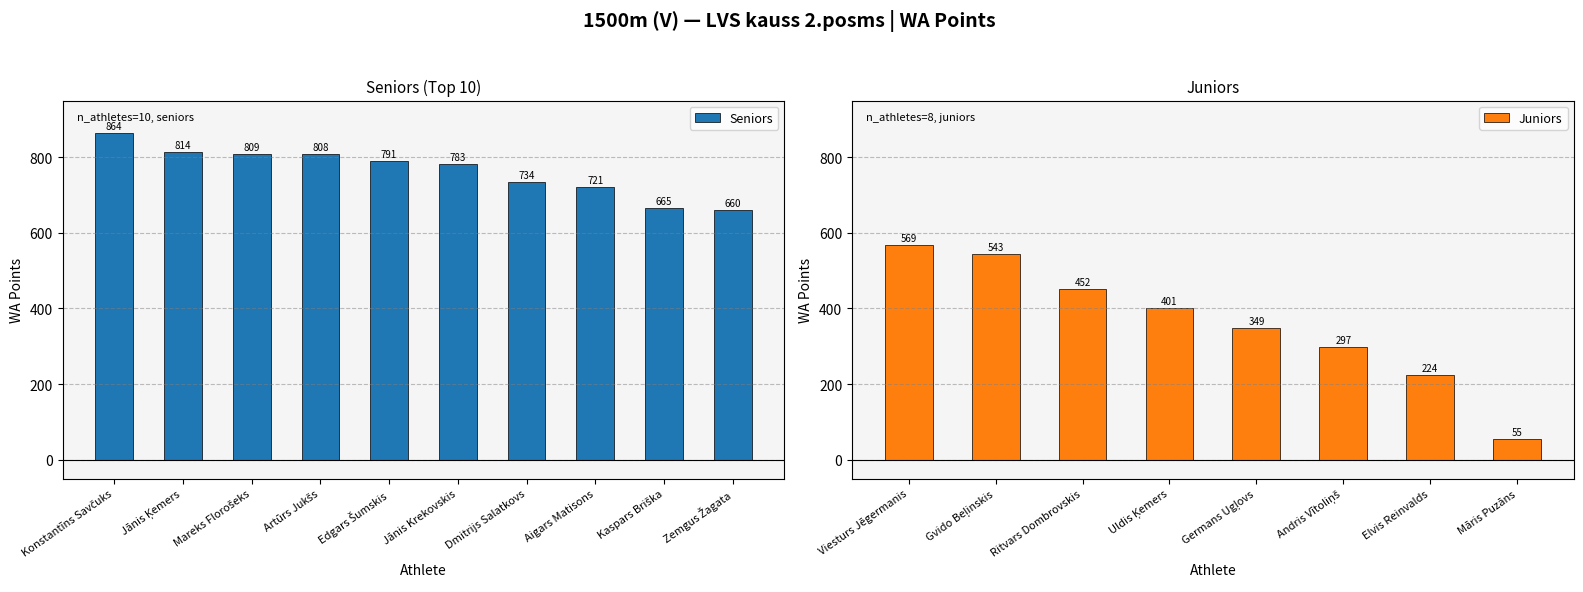

What is the greatest value displayed?

864